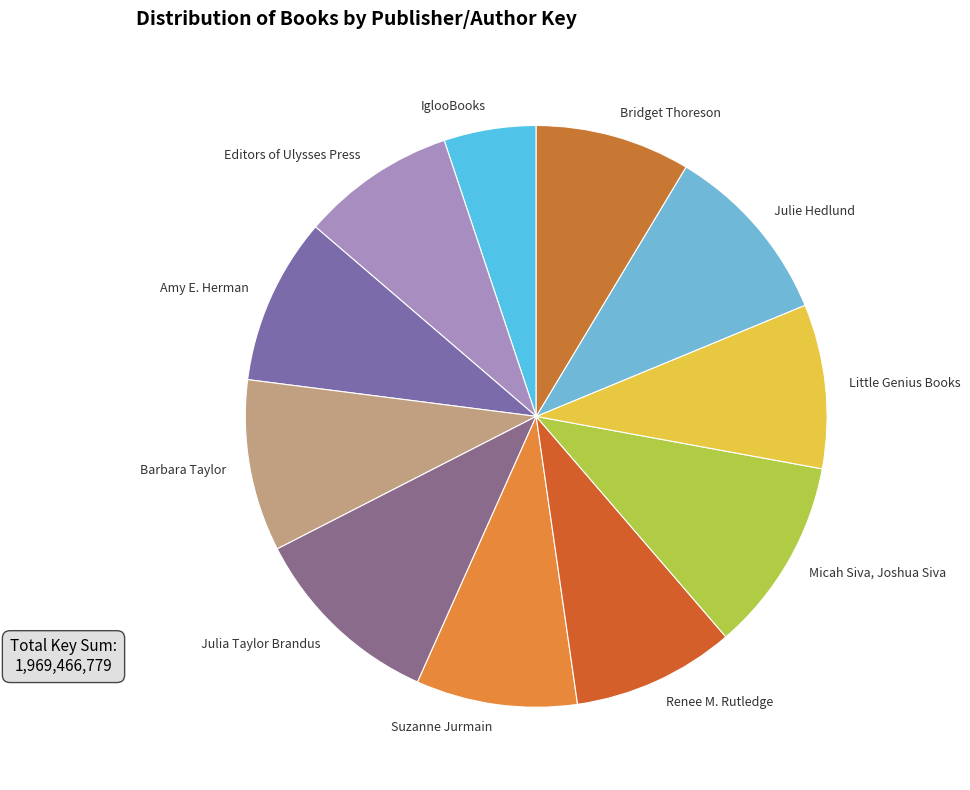

Combined, do Renee M. Rutledge and Amy E. Herman account for over 50%?

No